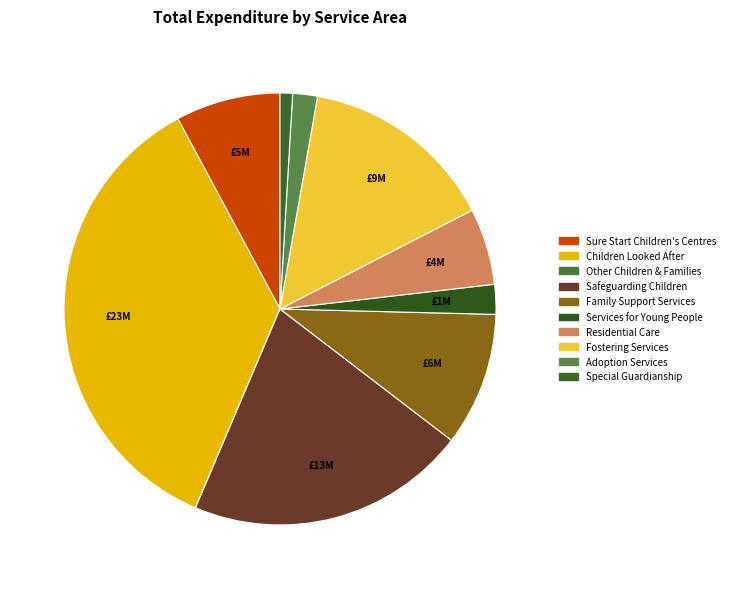

Approximately how many times larger is the value at Residential Care compared to Sure Start Children's Centres?

0.7